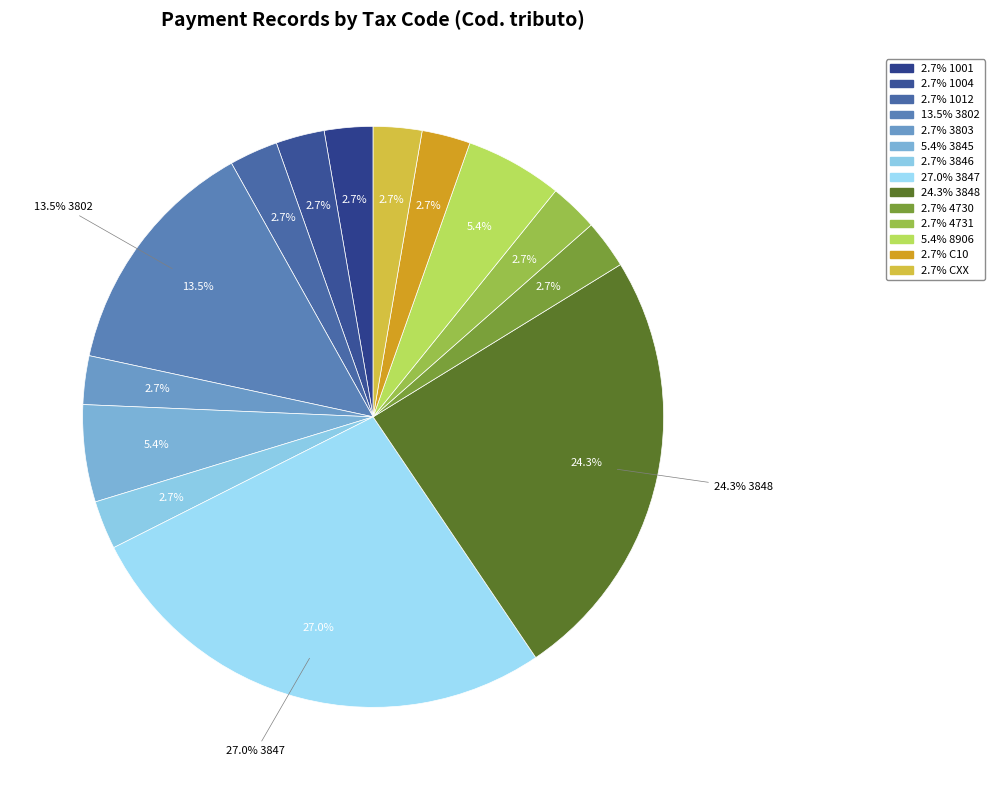

Approximately how many times larger is the value at C10 compared to 3802?

0.2